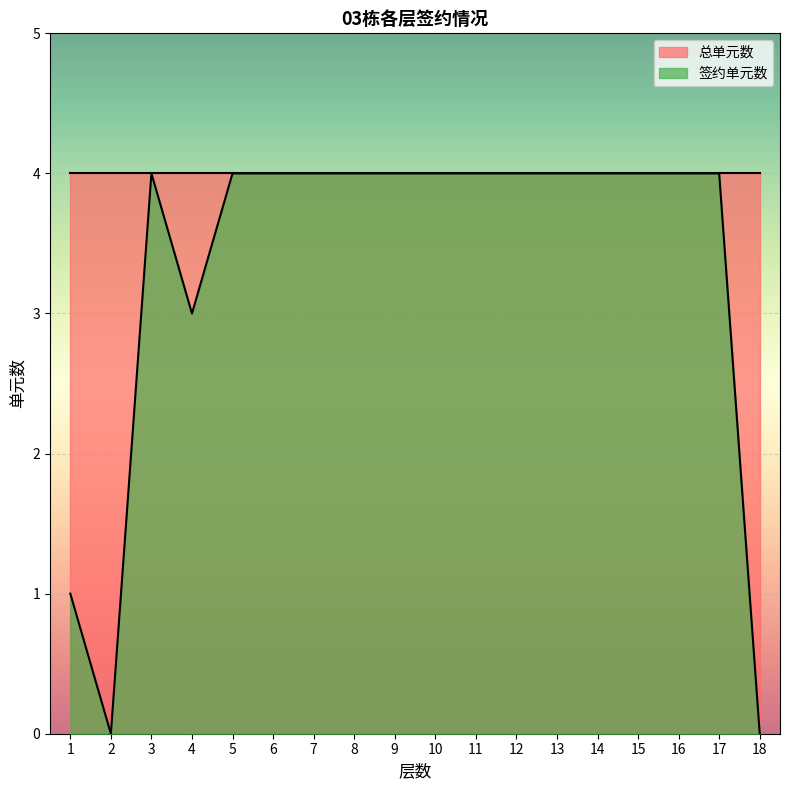

Is it true that the value at 17 is 4?

True